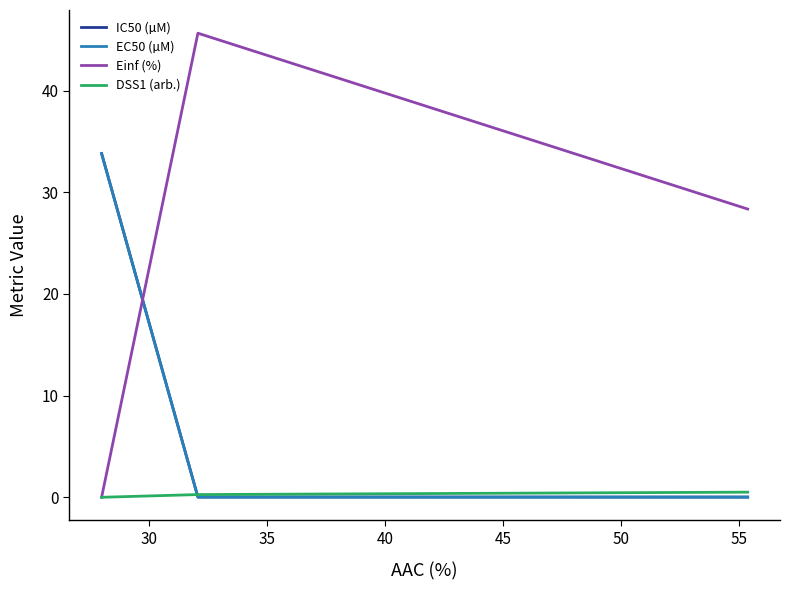

Which series has the largest total across all categories?

Einf (%)